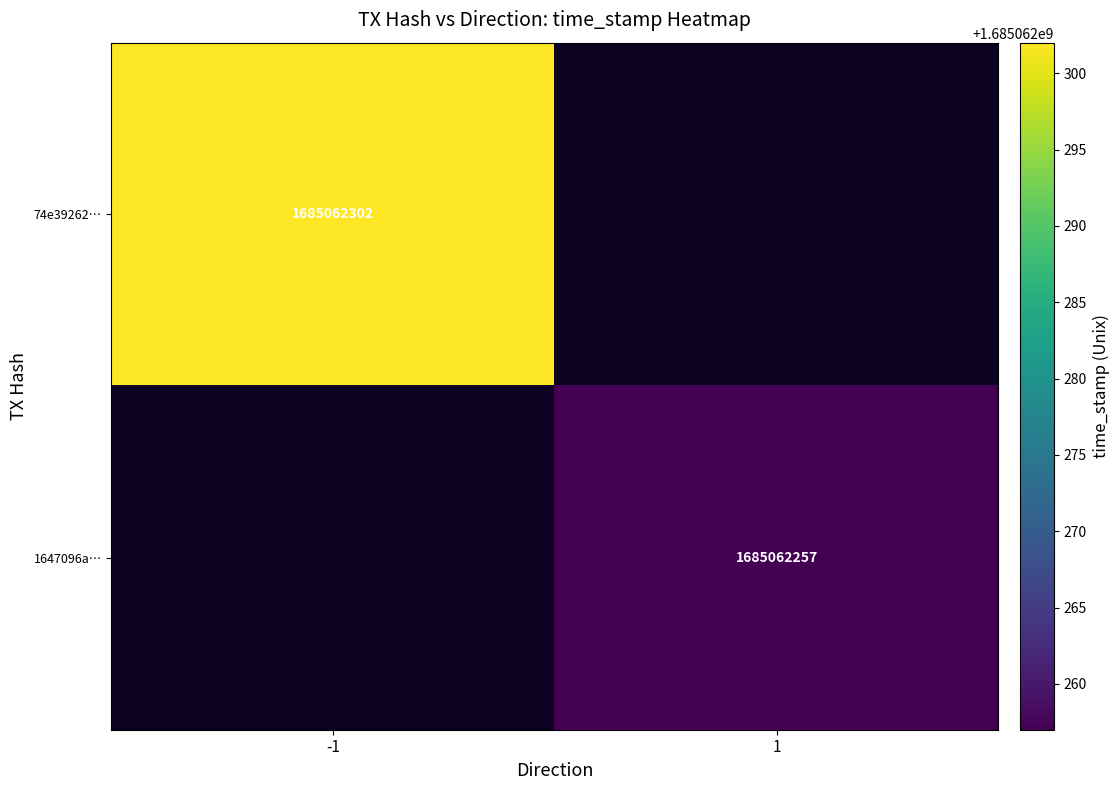

How many negative values does the 74e39262c742c1e100122b7b27450d8b8fd0129 series have?

1